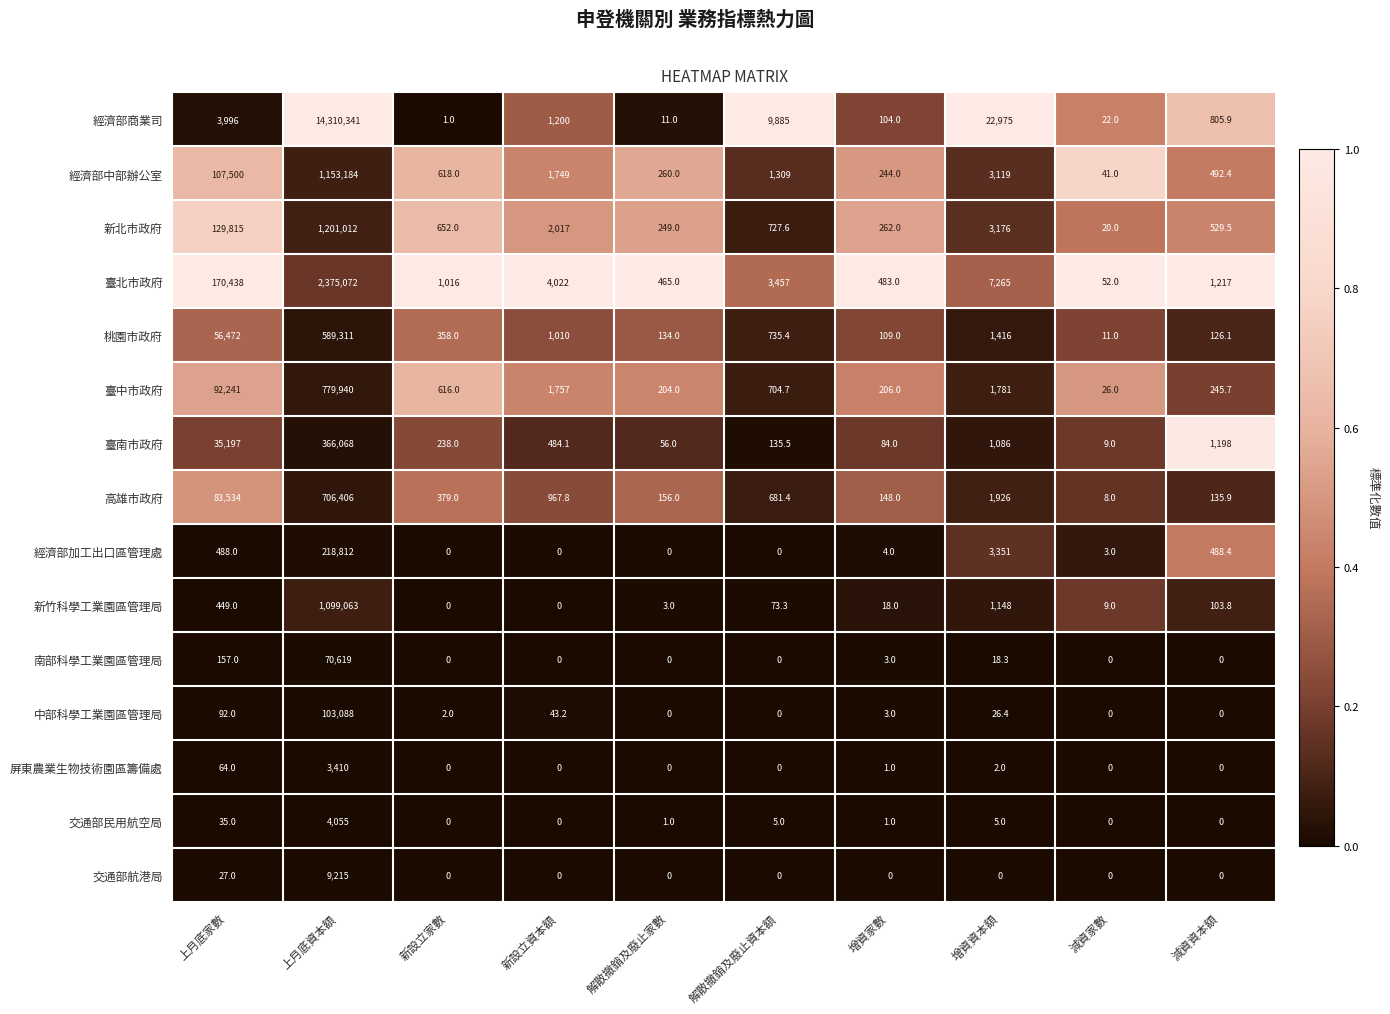

Rank the categories by 新北市政府 value from lowest to highest.

減資家數, 解散撤銷及廢止家數, 增資家數, 減資資本額, 新設立家數, 解散撤銷及廢止資本額, 新設立資本額, 增資資本額, 上月底家數, 上月底資本額